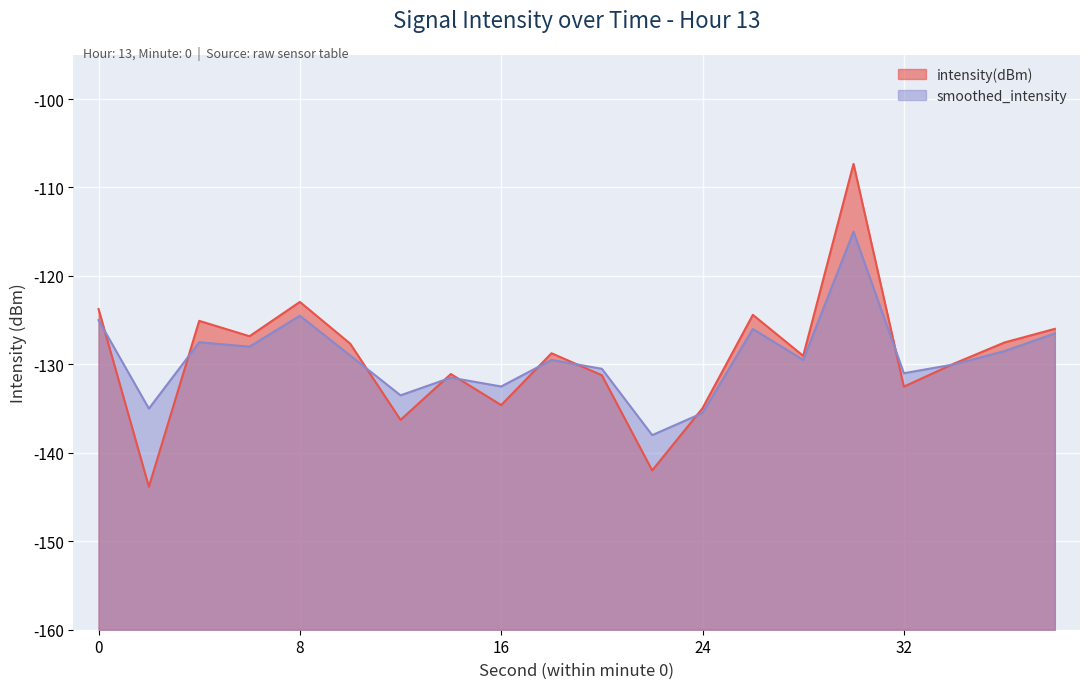

Which series has the largest total across all categories?

intensity(dBm)